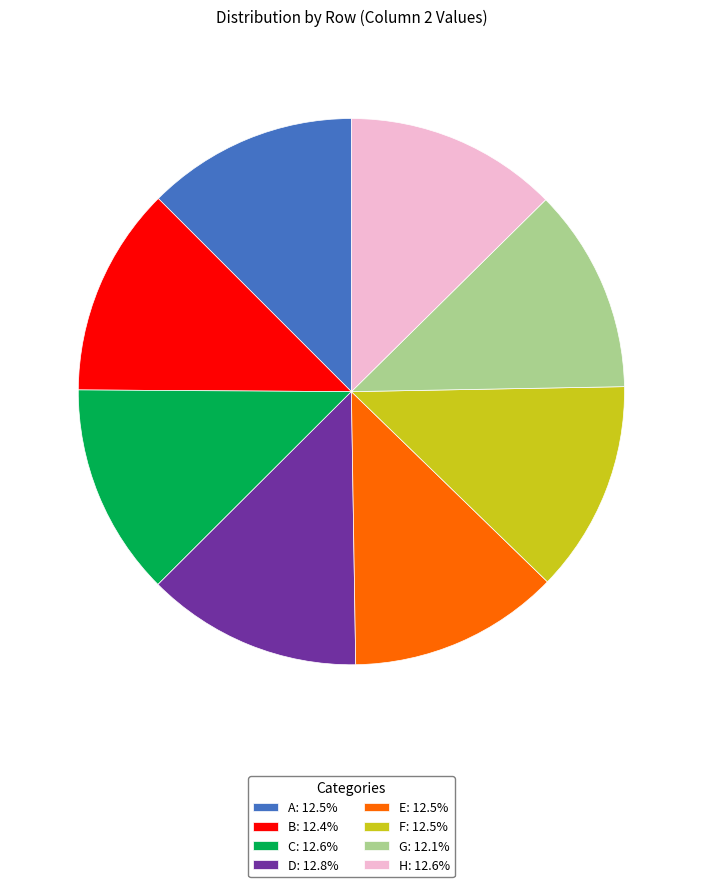

Count the number of slices in the pie.

8